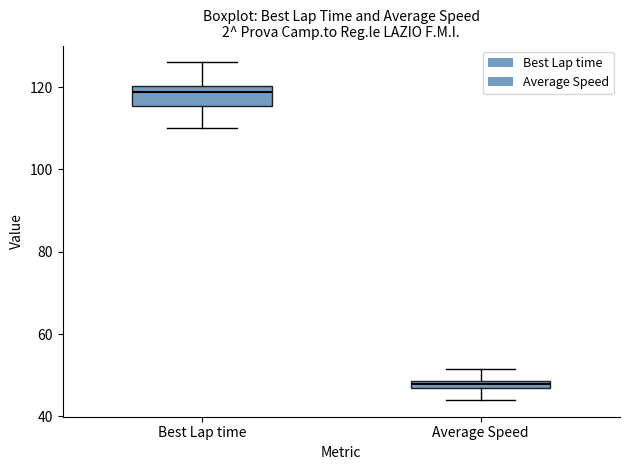

Where is the lower edge of the box for Average Speed on the y-axis? The values are not printed on the chart, so give them approximately, as read against the axis.

46